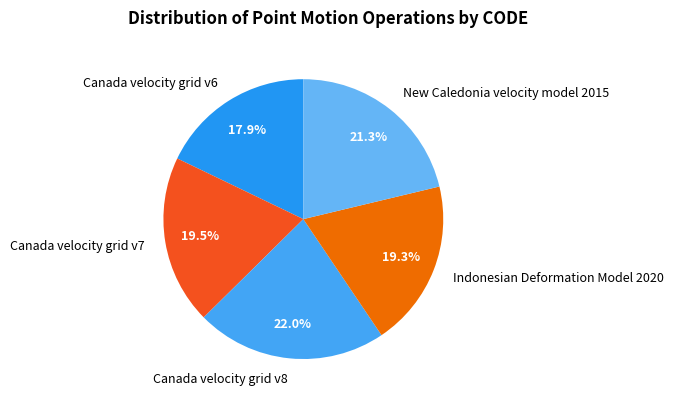

What is the ratio of the value at Indonesian Deformation Model 2020 to the value at New Caledonia velocity model 2015?

0.9